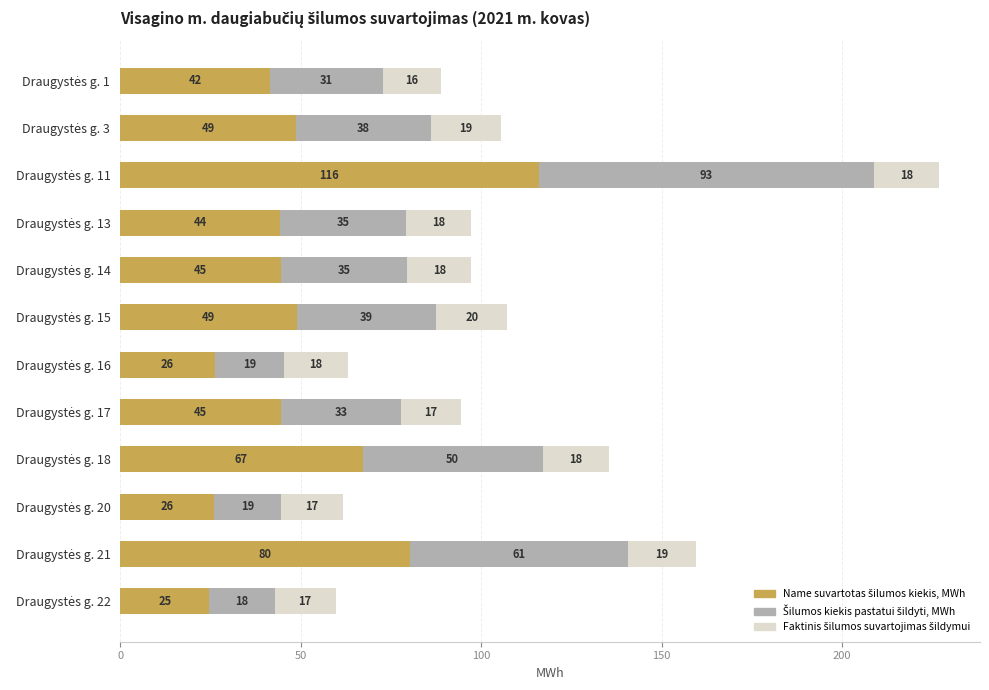

How many distinct data groups are displayed?

3